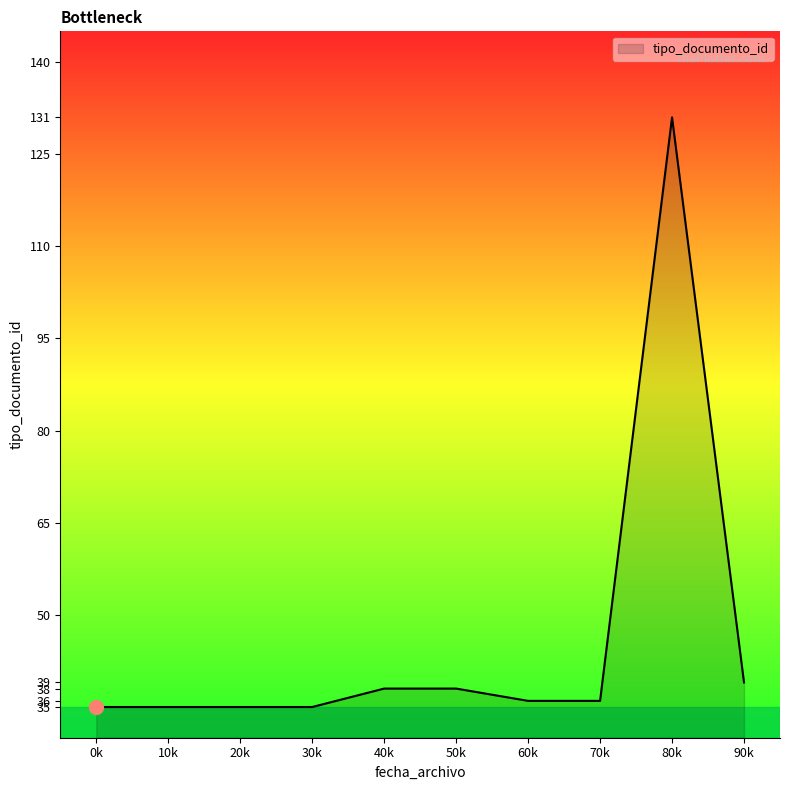

True or false: there are more than 0 points higher than both neighbors.

True